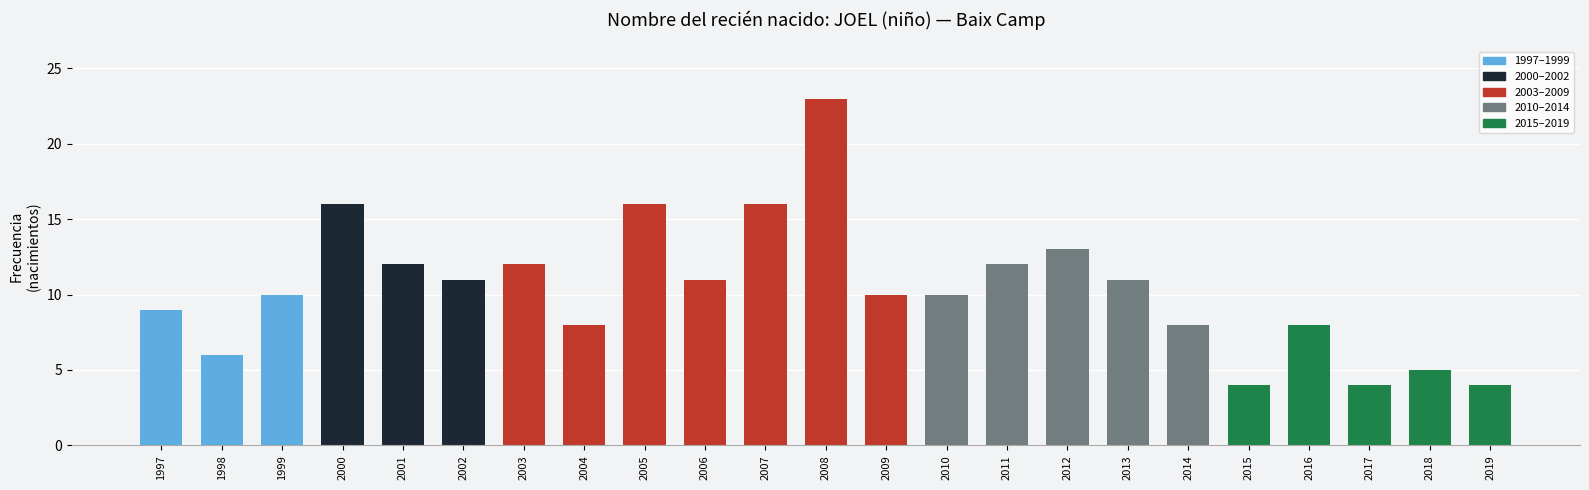

What is the average value?

10